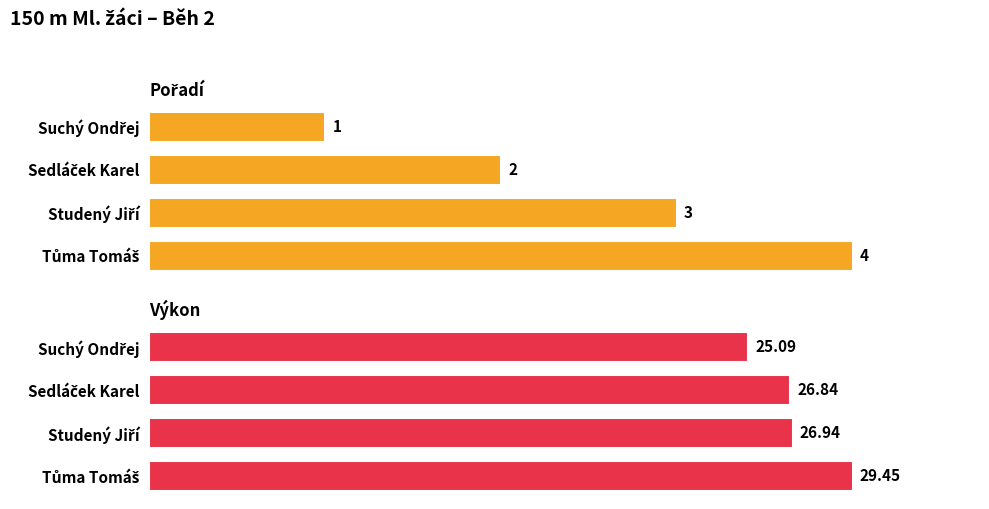

What is the average value of the Pořadí series?

2.5